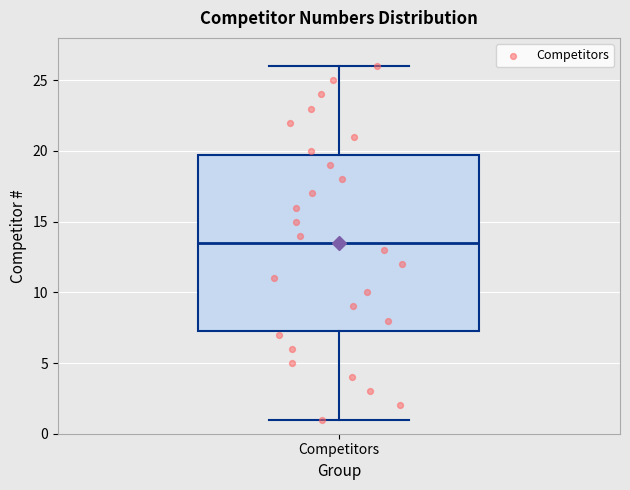

Where does the upper whisker of the box for Competitors end on the y-axis? The values are not printed on the chart, so give them approximately, as read against the axis.

26.0